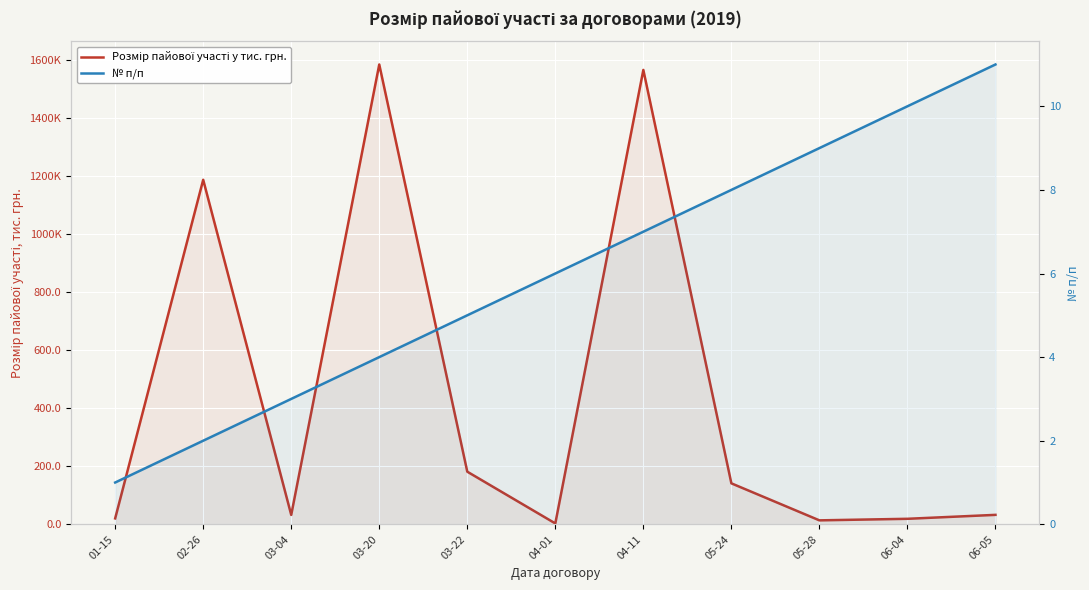

What is the value of the № п/п point at the 4th from the left?

4.0